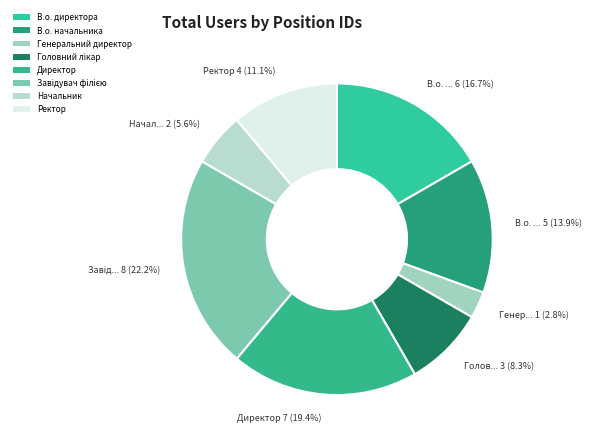

Which category has the smallest portion of the pie?

Генеральний директор